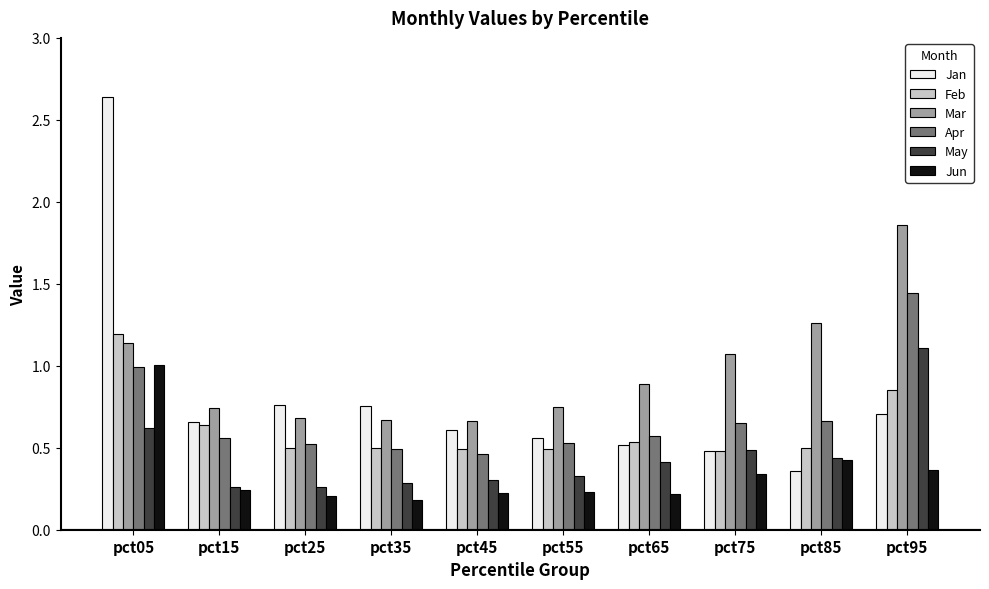

List the series in order of their peak value, highest first.

Jan, Mar, Apr, Feb, May, Jun